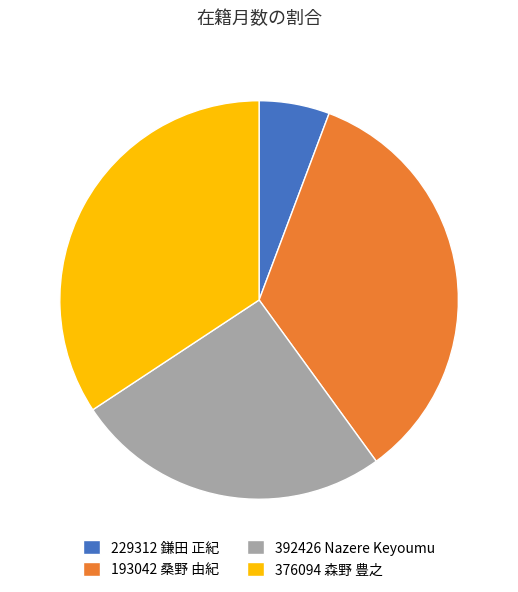

Count the number of slices in the pie.

4